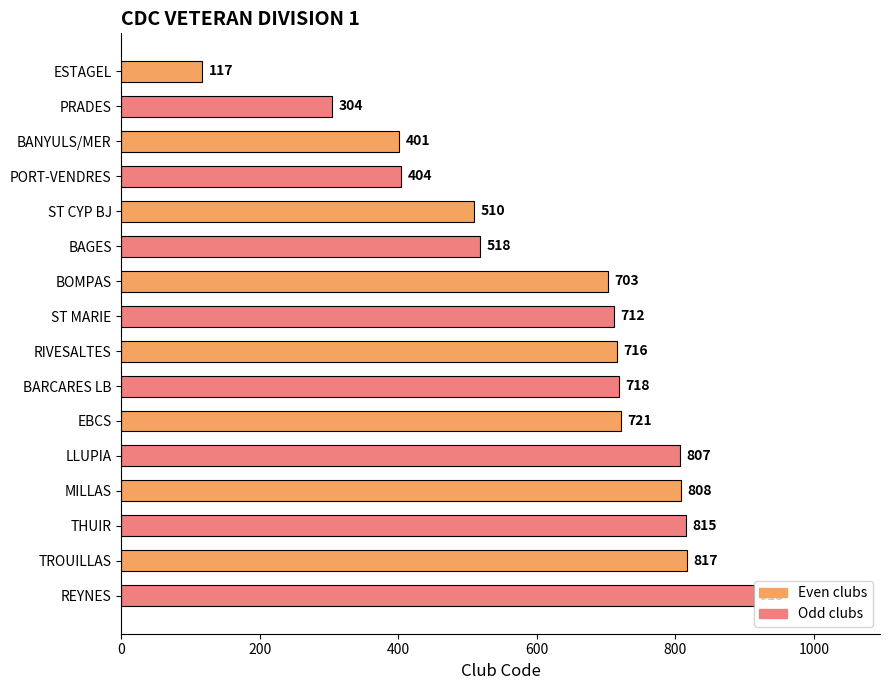

What is the sum of the values at REYNES and THUIR?

1728